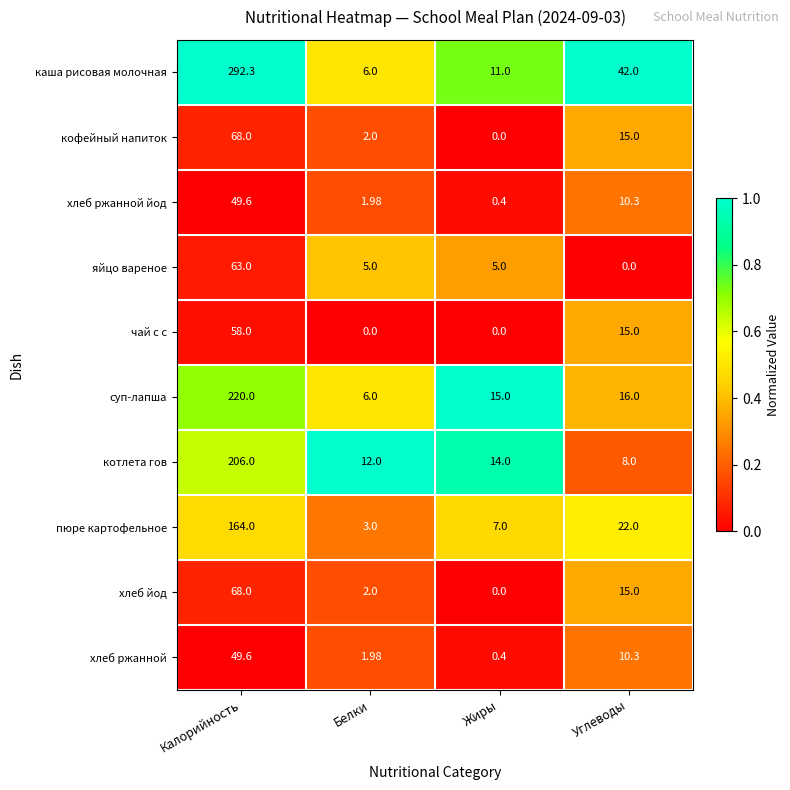

Between Калорийность and Жиры, which series saw the biggest shift?

каша рисовая молочная